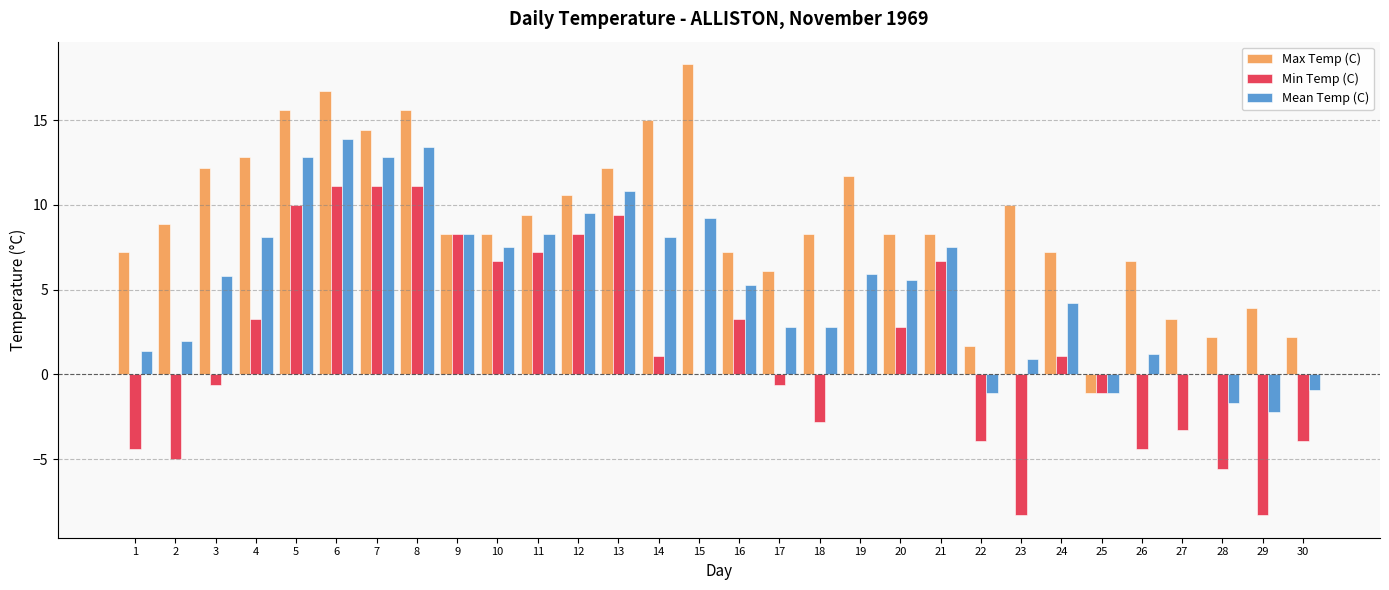

The value of Max Temp (C) at 25 is -1.1. True or false?

True